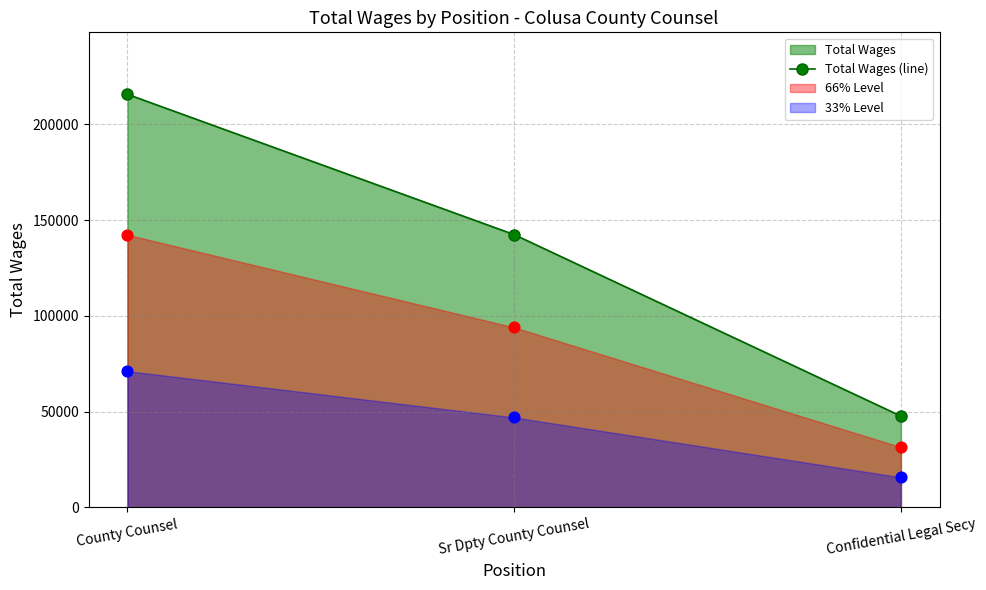

Approximately how many times larger is the value at Sr Dpty County Counsel compared to County Counsel?

0.7